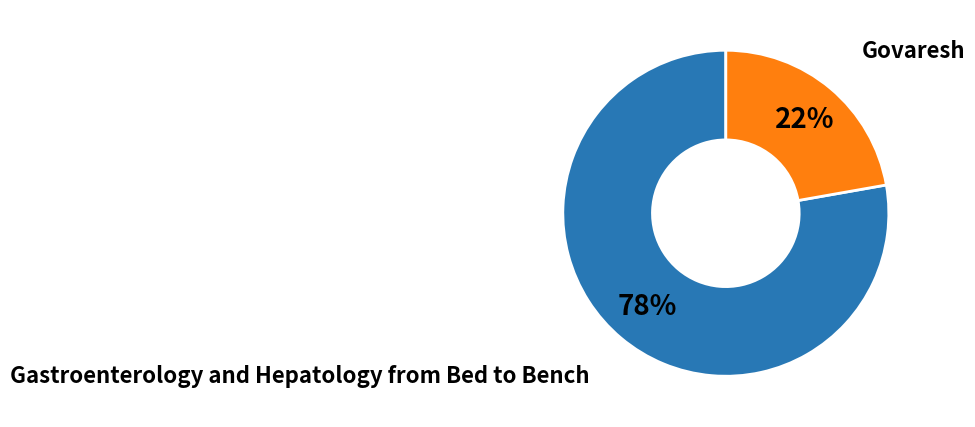

True or false: Gastroenterology and Hepatology from Bed to Bench accounts for 63% of the total.

False